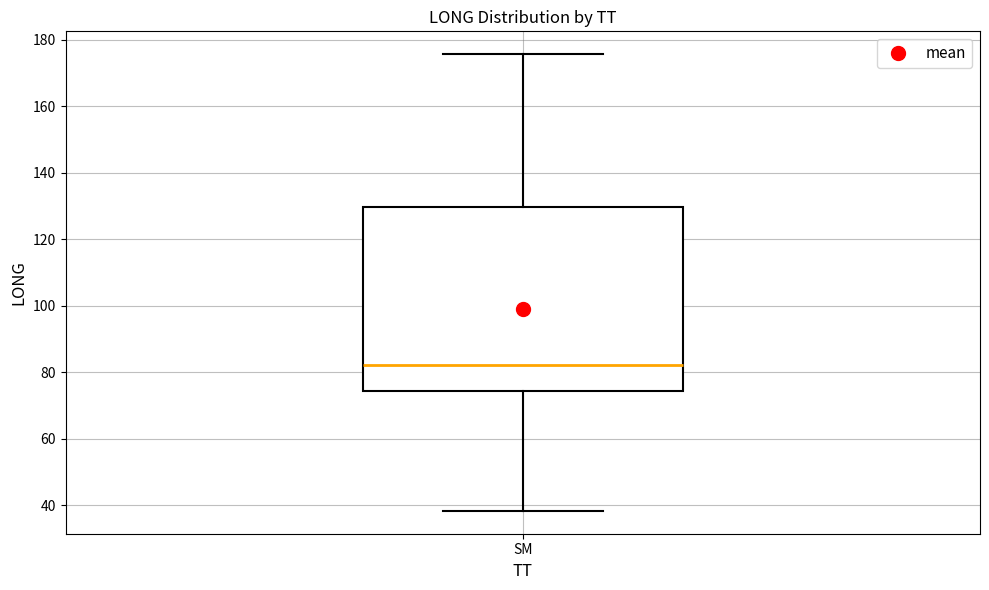

Where is the upper edge of the box for SM on the y-axis? The values are not printed on the chart, so give them approximately, as read against the axis.

130